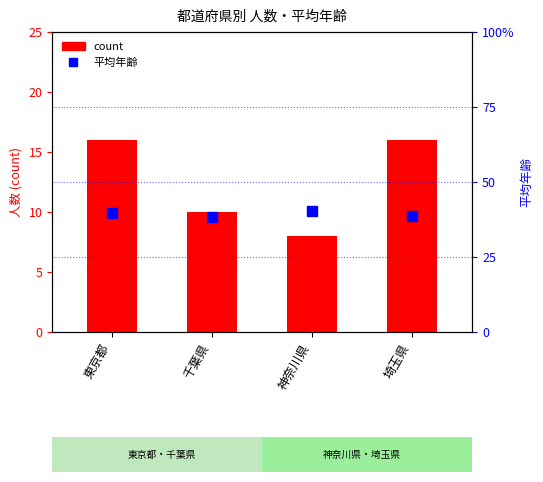

List the series in order of their overall mean, highest first.

平均年齢, count